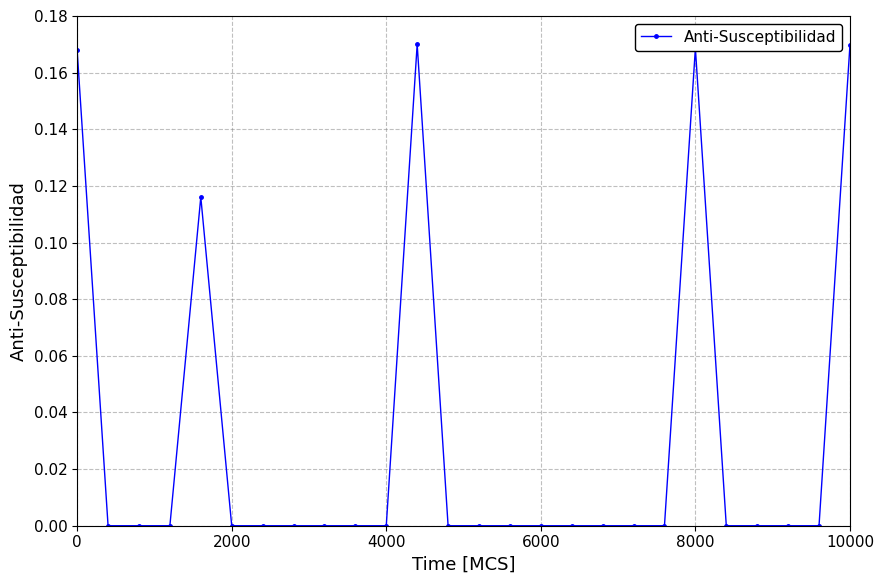

How many lines are shown in the chart?

1